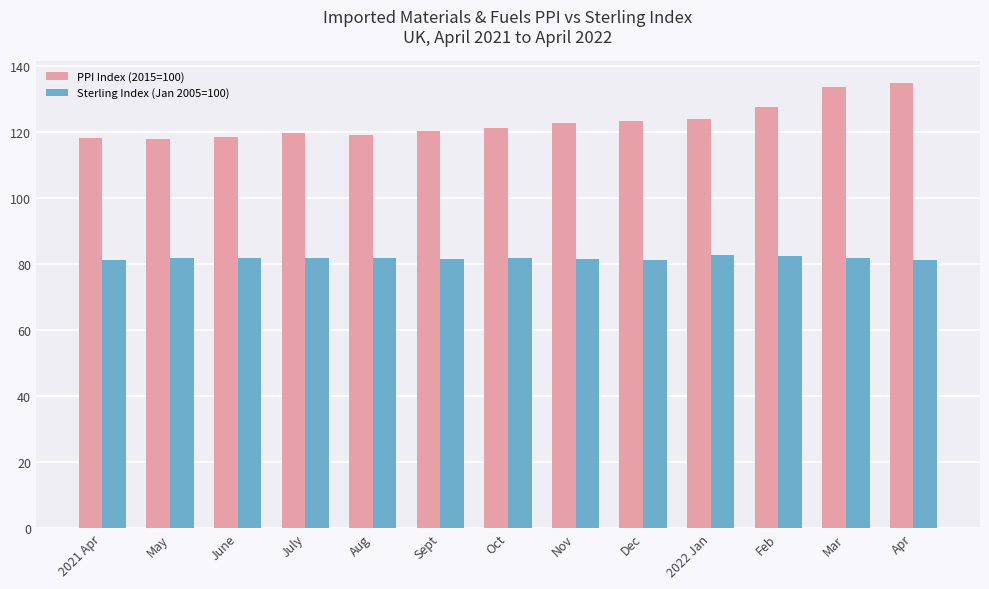

What is the highest value of the PPI Index (2015=100) series?

134.9